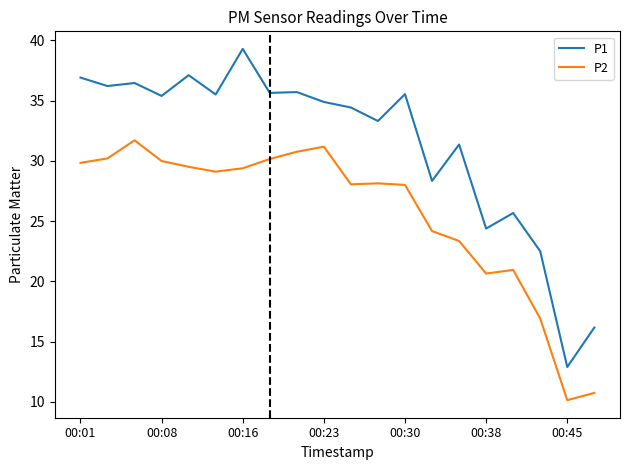

True or false: P2 has more than 0 interior local peaks.

True